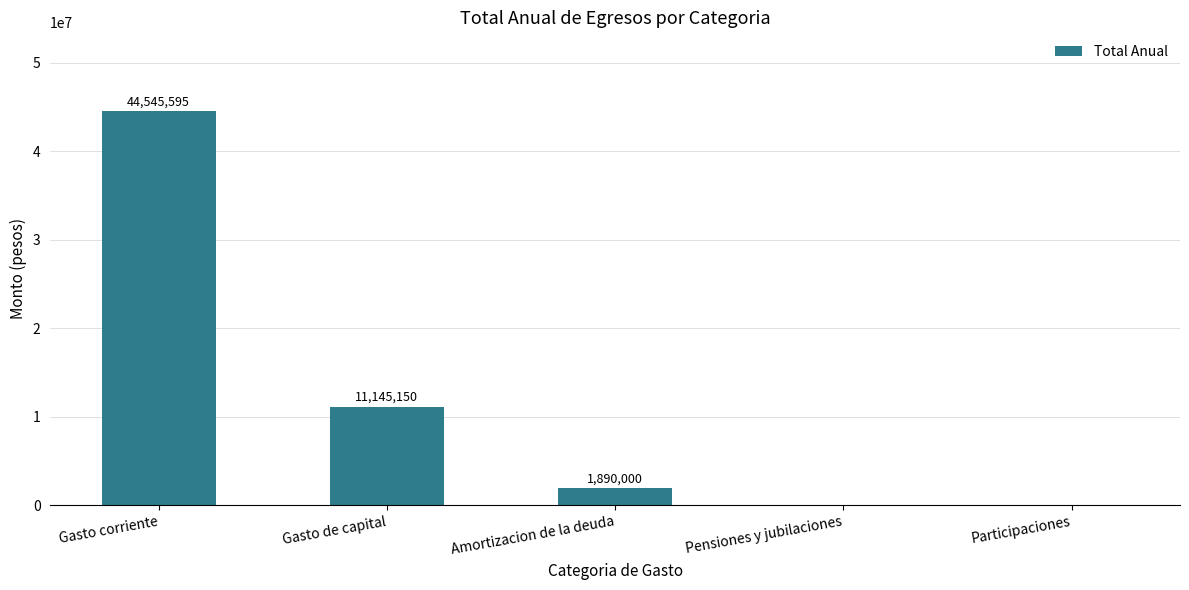

How many positive values are there?

3